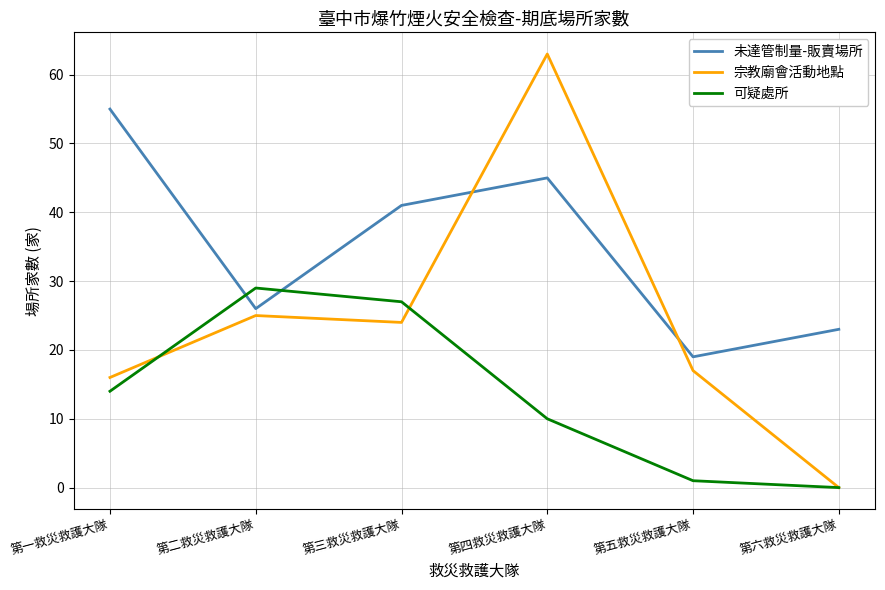

Reading right to left, what are all the values shown in this chart?

未達管制量-販賣場所: 23	19	45	41	26	55
宗教廟會活動地點: 0	17	63	24	25	16
可疑處所: 0	1	10	27	29	14